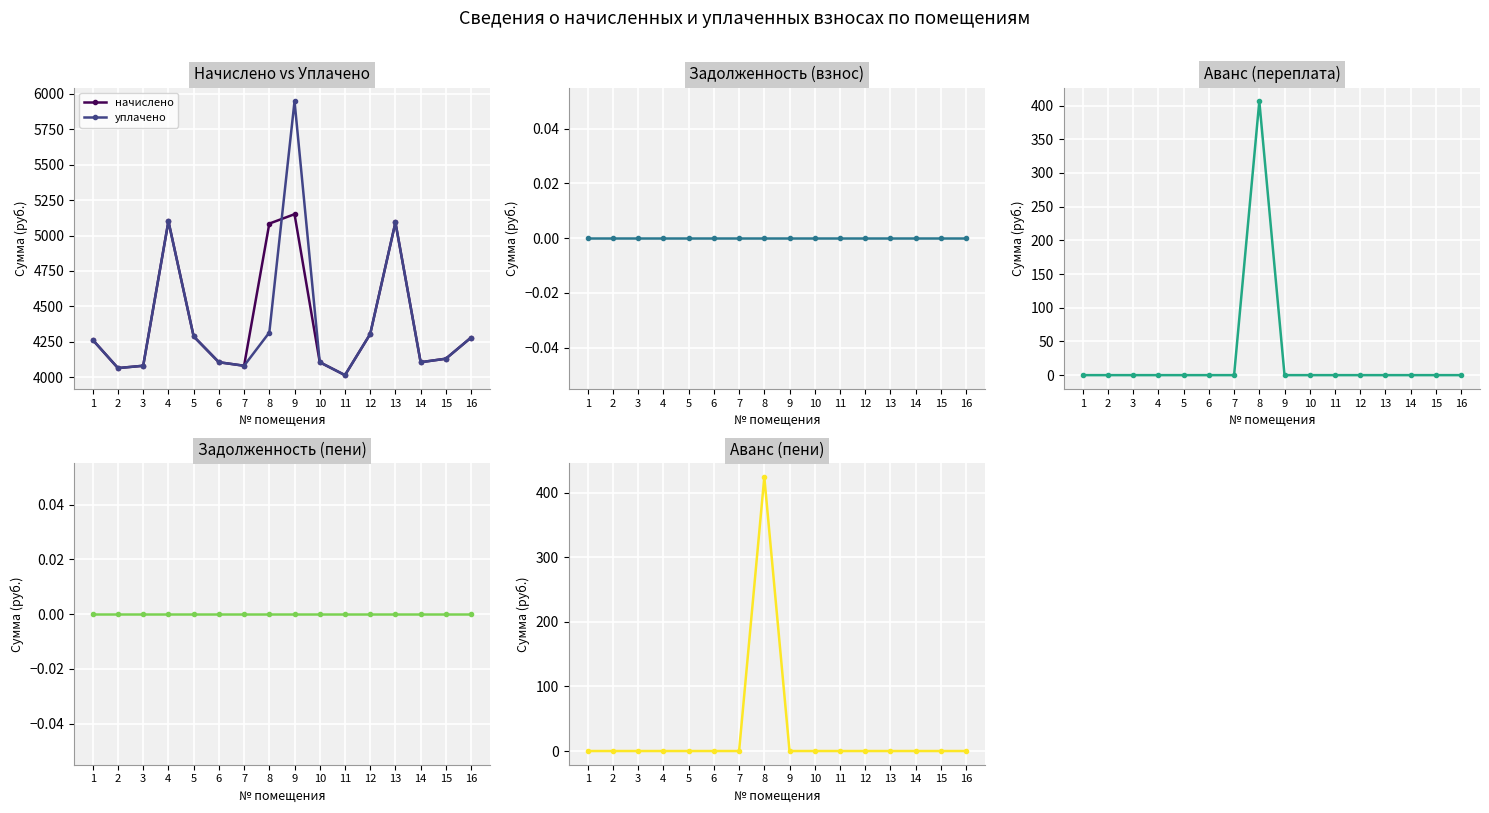

What is the total value across all series at 6?

8213.8